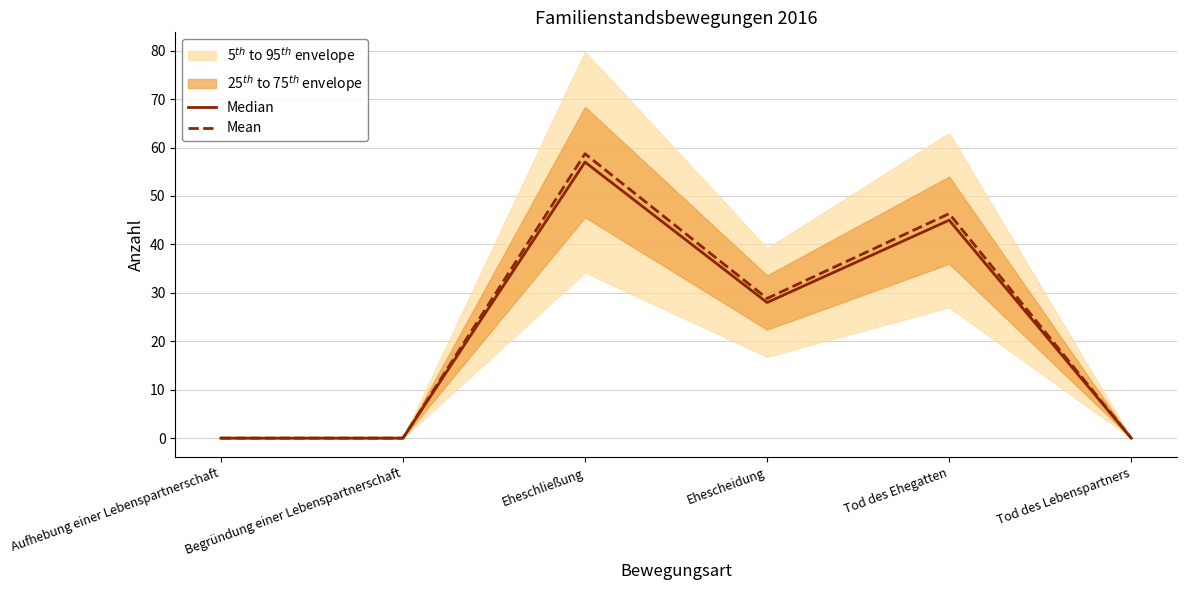

How many interior local peaks does the Mean series have?

2